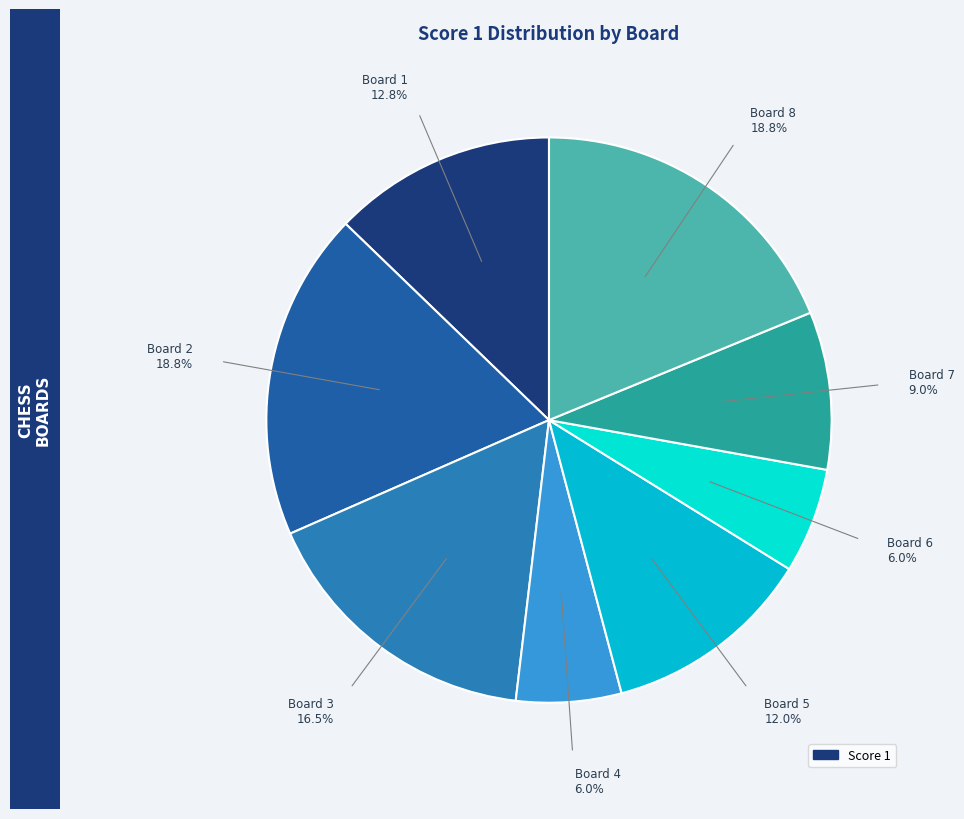

How many slices are in this pie chart?

8